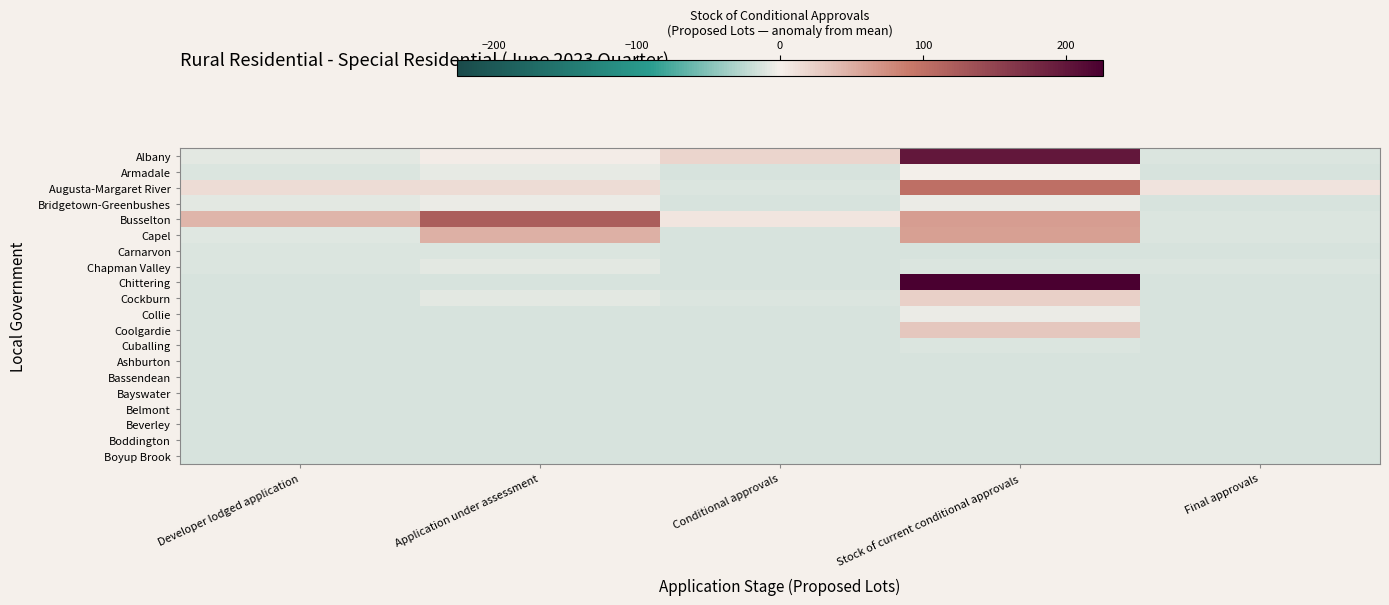

Reading left to right, list all the values displayed in this chart.

Albany: Developer lodged application=-7.8	Application under assessment=2.2	Conditional approvals=20.2	Stock of current conditional approvals=199.2	Final approvals=-10.8
Armadale: Developer lodged application=-10.8	Application under assessment=-5.8	Conditional approvals=-12.8	Stock of current conditional approvals=-1.8	Final approvals=-12.8
Augusta-Margaret River: Developer lodged application=14.2	Application under assessment=14.2	Conditional approvals=-10.8	Stock of current conditional approvals=102.2	Final approvals=9.2
Bridgetown-Greenbushes: Developer lodged application=-7.8	Application under assessment=-4.8	Conditional approvals=-12.8	Stock of current conditional approvals=-3.8	Final approvals=-12.8
Busselton: Developer lodged application=44.2	Application under assessment=121.2	Conditional approvals=7.2	Stock of current conditional approvals=62.2	Final approvals=-10.8
Capel: Developer lodged application=-9.8	Application under assessment=48.2	Conditional approvals=-12.8	Stock of current conditional approvals=61.2	Final approvals=-11.8
Carnarvon: Developer lodged application=-11.8	Application under assessment=-11.8	Conditional approvals=-12.8	Stock of current conditional approvals=-12.8	Final approvals=-12.8
Chapman Valley: Developer lodged application=-10.8	Application under assessment=-7.8	Conditional approvals=-12.8	Stock of current conditional approvals=-10.8	Final approvals=-11.8
Chittering: Developer lodged application=-12.8	Application under assessment=-12.8	Conditional approvals=-12.8	Stock of current conditional approvals=226.2	Final approvals=-12.8
Cockburn: Developer lodged application=-12.8	Application under assessment=-8.8	Conditional approvals=-10.8	Stock of current conditional approvals=23.2	Final approvals=-12.8
Collie: Developer lodged application=-12.8	Application under assessment=-12.8	Conditional approvals=-12.8	Stock of current conditional approvals=-4.8	Final approvals=-12.8
Coolgardie: Developer lodged application=-12.8	Application under assessment=-12.8	Conditional approvals=-12.8	Stock of current conditional approvals=30.2	Final approvals=-12.8
Cuballing: Developer lodged application=-12.8	Application under assessment=-12.8	Conditional approvals=-12.8	Stock of current conditional approvals=-10.8	Final approvals=-12.8
Ashburton: Developer lodged application=-12.8	Application under assessment=-12.8	Conditional approvals=-12.8	Stock of current conditional approvals=-12.8	Final approvals=-12.8
Bassendean: Developer lodged application=-12.8	Application under assessment=-12.8	Conditional approvals=-12.8	Stock of current conditional approvals=-12.8	Final approvals=-12.8
Bayswater: Developer lodged application=-12.8	Application under assessment=-12.8	Conditional approvals=-12.8	Stock of current conditional approvals=-12.8	Final approvals=-12.8
Belmont: Developer lodged application=-12.8	Application under assessment=-12.8	Conditional approvals=-12.8	Stock of current conditional approvals=-12.8	Final approvals=-12.8
Beverley: Developer lodged application=-12.8	Application under assessment=-12.8	Conditional approvals=-12.8	Stock of current conditional approvals=-12.8	Final approvals=-12.8
Boddington: Developer lodged application=-12.8	Application under assessment=-12.8	Conditional approvals=-12.8	Stock of current conditional approvals=-12.8	Final approvals=-12.8
Boyup Brook: Developer lodged application=-12.8	Application under assessment=-12.8	Conditional approvals=-12.8	Stock of current conditional approvals=-12.8	Final approvals=-12.8